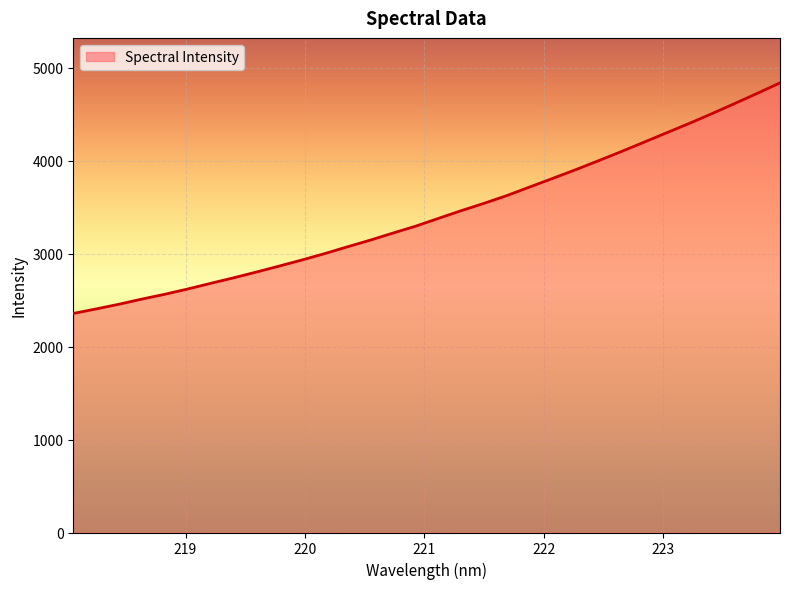

What is the minimum value shown in the chart?

2357.4